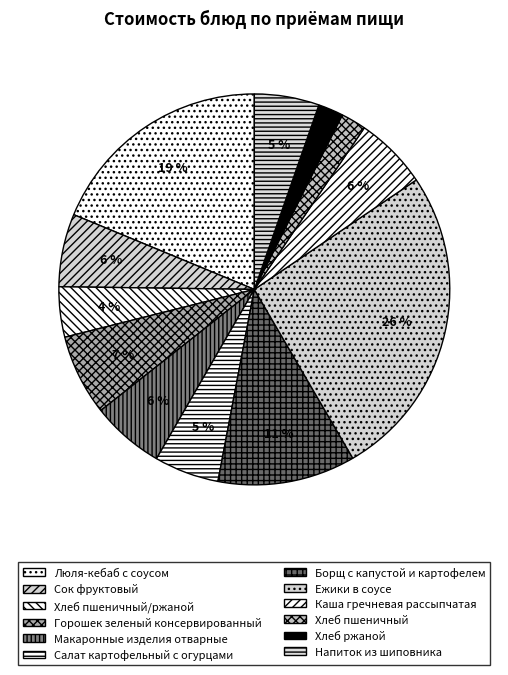

Rank the categories by value from highest to lowest.

Ежики в соусе, Люля-кебаб с соусом, Борщ с капустой и картофелем, Горошек зеленый консервированный, Сок фруктовый, Макаронные изделия отварные, Каша гречневая рассыпчатая, Салат картофельный с огурцами, Напиток из шиповника, Хлеб пшеничный/ржаной, Хлеб пшеничный, Хлеб ржаной